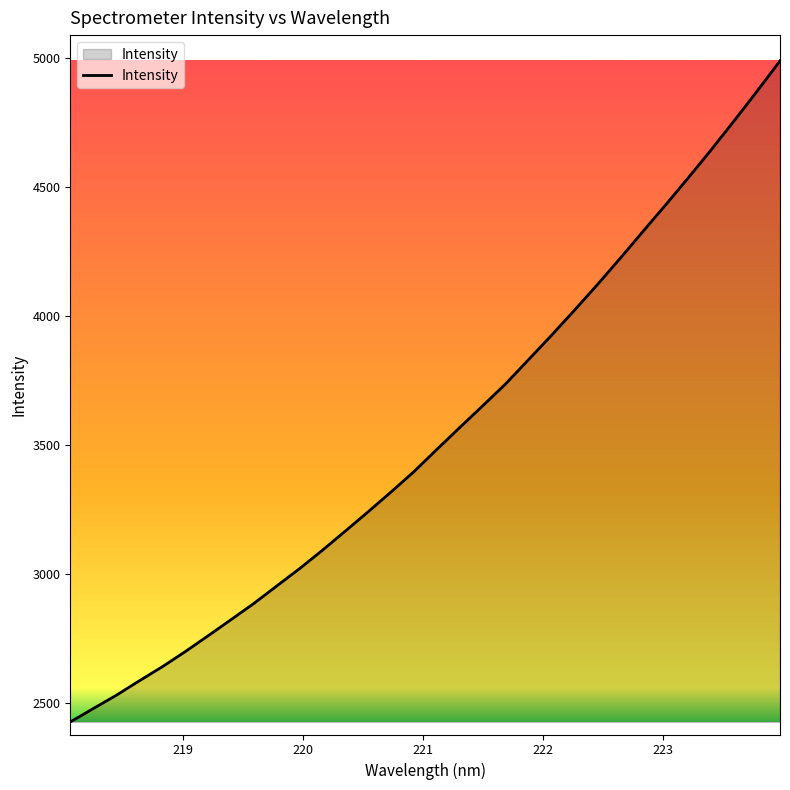

What is the smallest value displayed?

2427.6